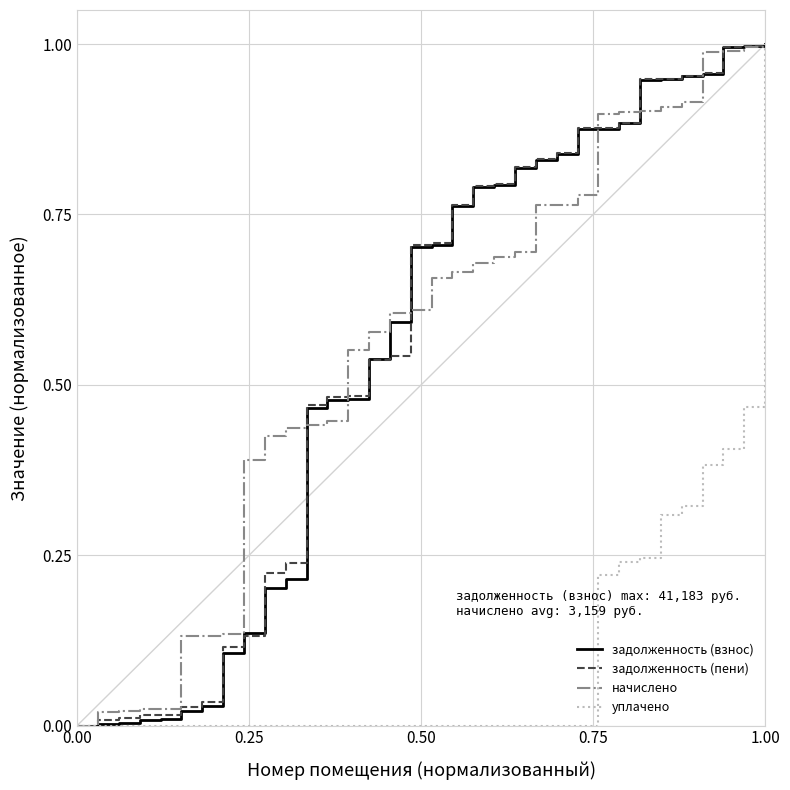

Reading left to right, what are all the values shown in this chart?

задолженность (взнос): 0.0	0.0	0.0	0.0	0.0	0.0	0.0	0.1	0.1	0.2	0.2	0.5	0.5	0.5	0.5	0.6	0.7	0.7	0.8	0.8	0.8	0.8	0.8	0.8	0.9	0.9	0.9	0.9	0.9	1.0	1.0	1.0	1.0	1.0
задолженность (пени): 0.0	0.0	0.0	0.0	0.0	0.0	0.0	0.1	0.1	0.2	0.2	0.5	0.5	0.5	0.5	0.5	0.7	0.7	0.8	0.8	0.8	0.8	0.8	0.8	0.9	0.9	0.9	0.9	0.9	1.0	1.0	1.0	1.0	1.0
начислено: 0.0	0.0	0.0	0.0	0.0	0.1	0.1	0.1	0.4	0.4	0.4	0.4	0.4	0.6	0.6	0.6	0.6	0.7	0.7	0.7	0.7	0.7	0.8	0.8	0.8	0.9	0.9	0.9	0.9	0.9	1.0	1.0	1.0	1.0
уплачено: 0.0	0.0	0.0	0.0	0.0	0.0	0.0	0.0	0.0	0.0	0.0	0.0	0.0	0.0	0.0	0.0	0.0	0.0	0.0	0.0	0.0	0.0	0.0	0.0	0.0	0.2	0.2	0.2	0.3	0.3	0.4	0.4	0.5	1.0